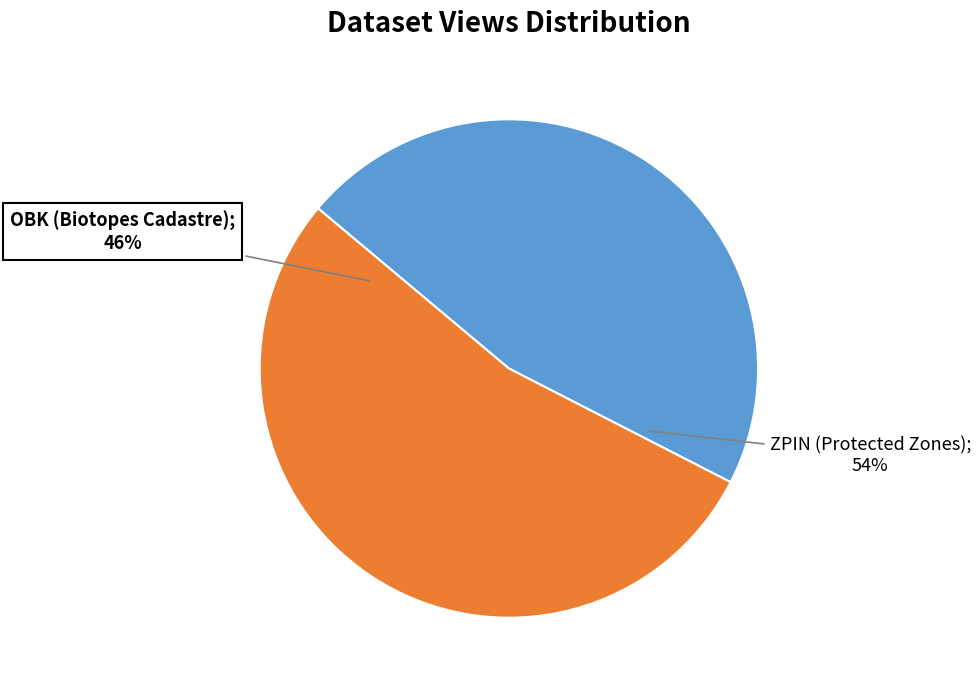

What is the change in value from Cadastre des biotopes du milieu ouvert (OBK) to Zones protégées d’intérêt national (ZPIN)?

+64